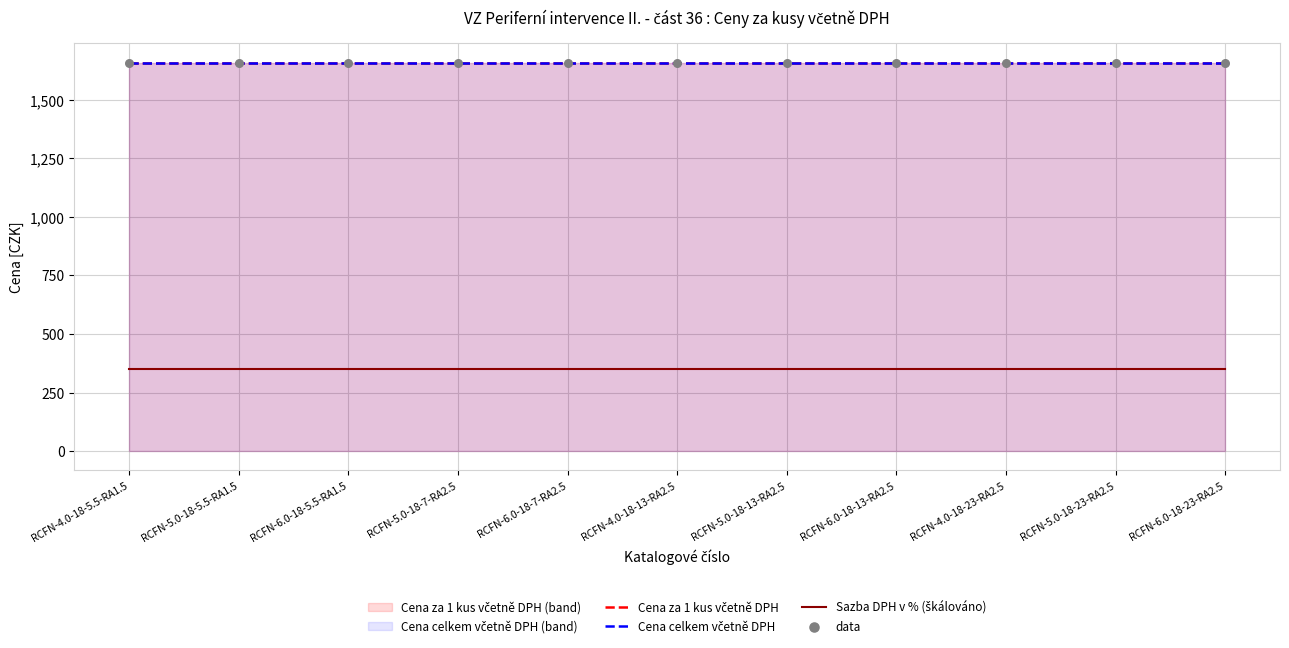

At which category is the sum across all series the highest?

RCFN-4.0-18-5.5-RA1.5